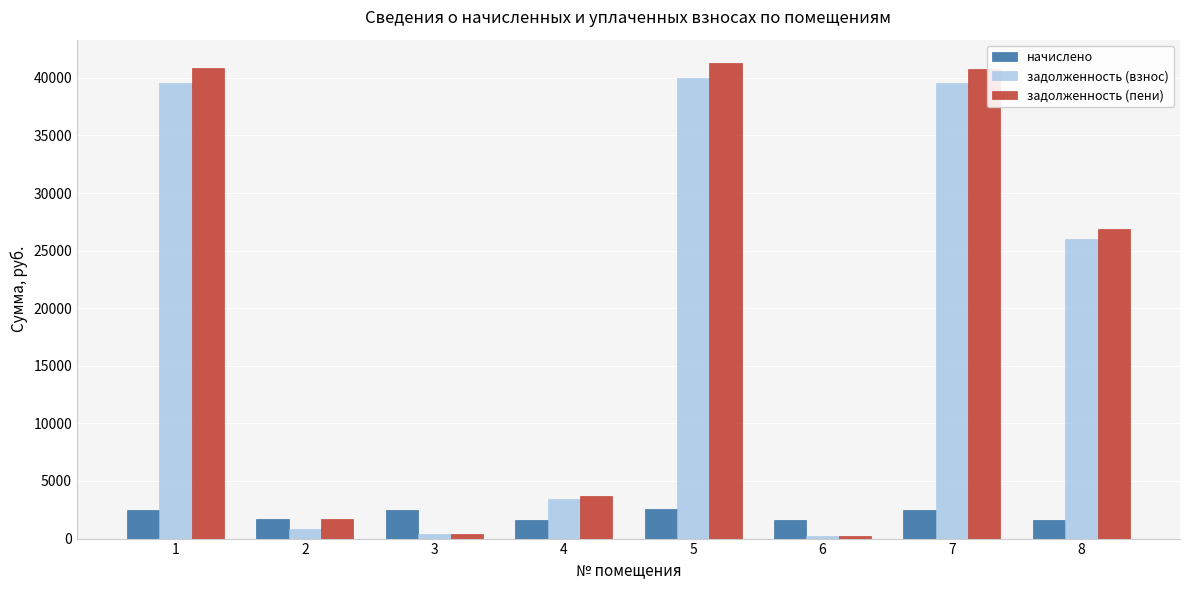

Which series has the largest range (max minus min)?

задолженность (пени)